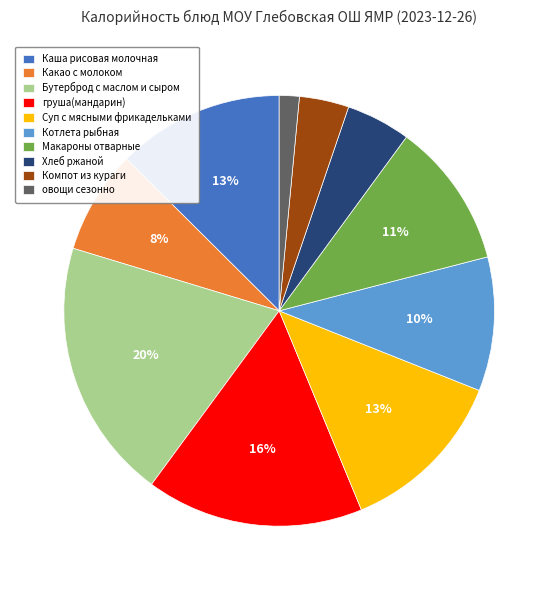

True or false: Котлета рыбная accounts for 10% of the total.

True